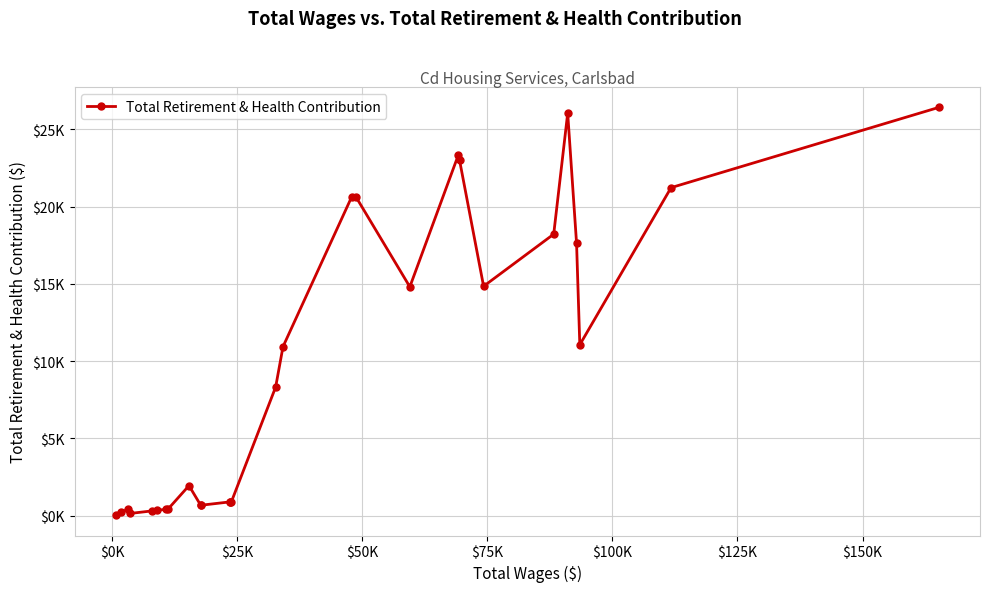

Does the chart have visible grid lines?

Yes